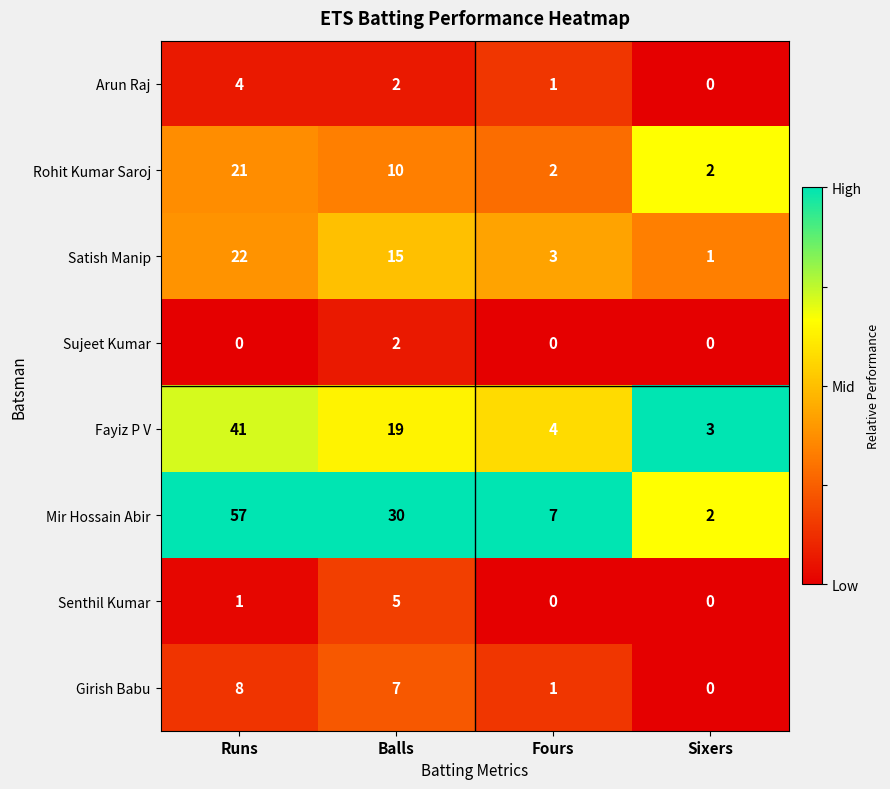

List the series in order of their peak value, highest first.

Mir Hossain Abir, Fayiz P V, Satish Manip, Rohit Kumar Saroj, Girish Babu, Senthil Kumar, Arun Raj, Sujeet Kumar